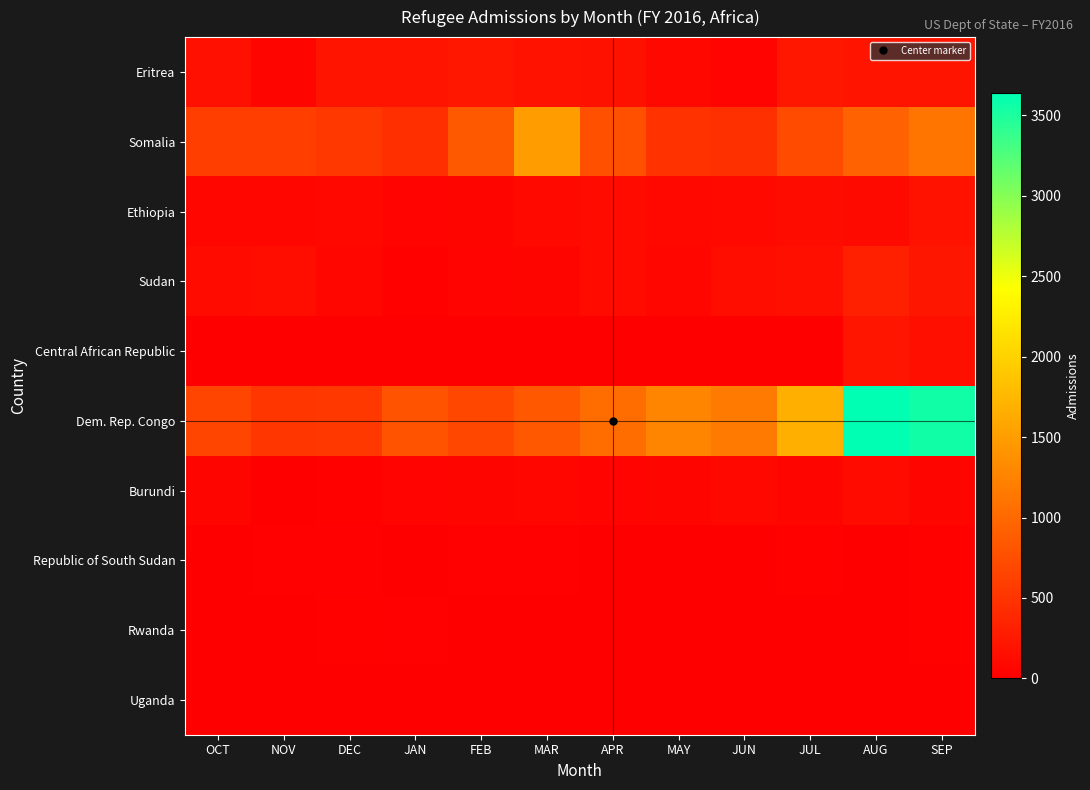

Reading left to right, what are all the values shown in this chart?

Eritrea: OCT=160	NOV=63	DEC=192	JAN=202	FEB=224	MAR=183	APR=165	MAY=84	JUN=47	JUL=232	AUG=204	SEP=193
Somalia: OCT=595	NOV=590	DEC=537	JAN=461	FEB=853	MAR=1485	APR=770	MAY=489	JUN=468	JUL=719	AUG=935	SEP=1118
Ethiopia: OCT=69	NOV=70	DEC=88	JAN=44	FEB=52	MAR=97	APR=116	MAY=89	JUN=96	JUL=122	AUG=106	SEP=182
Sudan: OCT=118	NOV=142	DEC=78	JAN=22	FEB=46	MAR=54	APR=108	MAY=66	JUN=139	JUL=154	AUG=313	SEP=218
Central African Republic: OCT=0	NOV=14	DEC=4	JAN=0	FEB=0	MAR=0	APR=12	MAY=4	JUN=0	JUL=8	AUG=206	SEP=153
Dem. Rep. Congo: OCT=665	NOV=519	DEC=536	JAN=792	FEB=684	MAR=844	APR=1036	MAY=1274	JUN=1168	JUL=1665	AUG=3636	SEP=3551
Burundi: OCT=59	NOV=5	DEC=25	JAN=49	FEB=56	MAR=68	APR=48	MAY=62	JUN=85	JUL=62	AUG=116	SEP=59
Republic of South Sudan: OCT=9	NOV=18	DEC=21	JAN=8	FEB=18	MAR=19	APR=9	MAY=5	JUN=5	JUL=35	AUG=12	SEP=30
Rwanda: OCT=1	NOV=10	DEC=28	JAN=16	FEB=10	MAR=4	APR=5	MAY=2	JUN=14	JUL=9	AUG=14	SEP=27
Uganda: OCT=1	NOV=8	DEC=7	JAN=13	FEB=3	MAR=4	APR=6	MAY=3	JUN=8	JUL=1	AUG=2	SEP=9